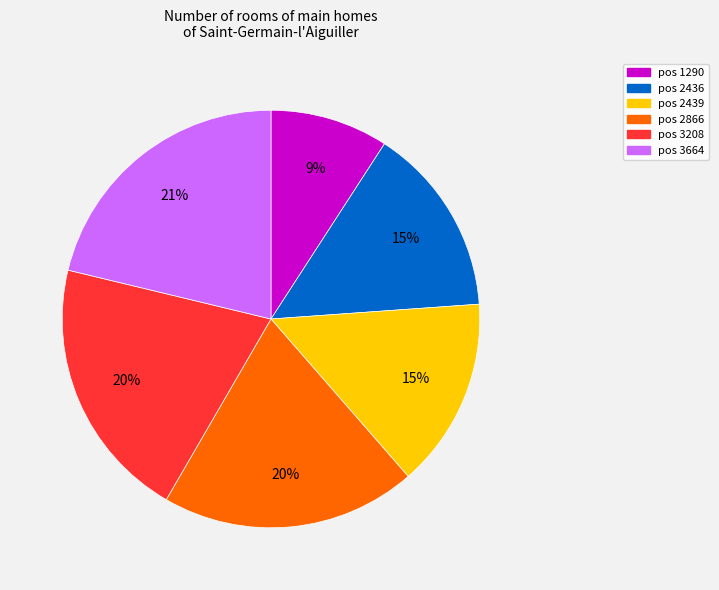

To the nearest percent, what is the difference between the largest and smallest slice percentages?

12%